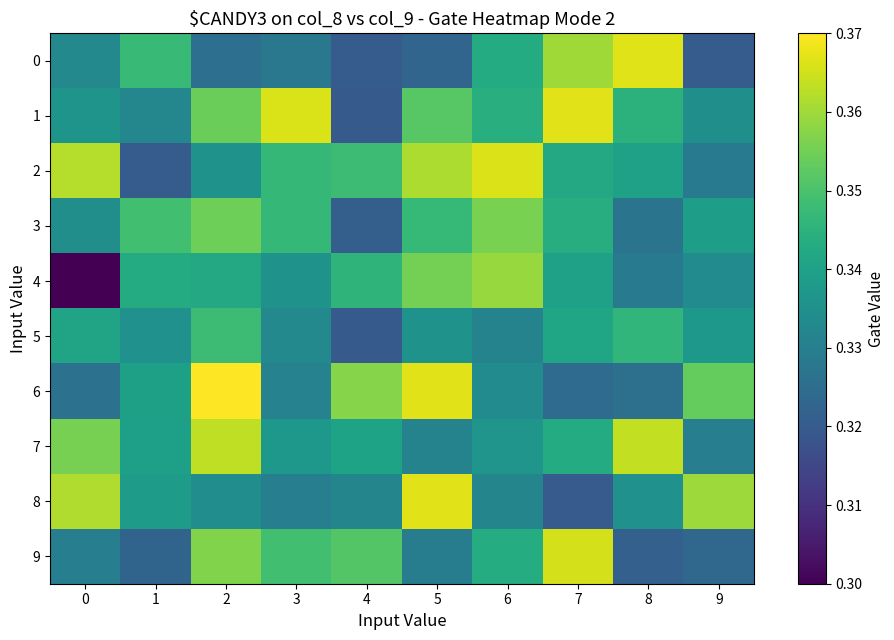

What is the smallest value displayed?

0.3